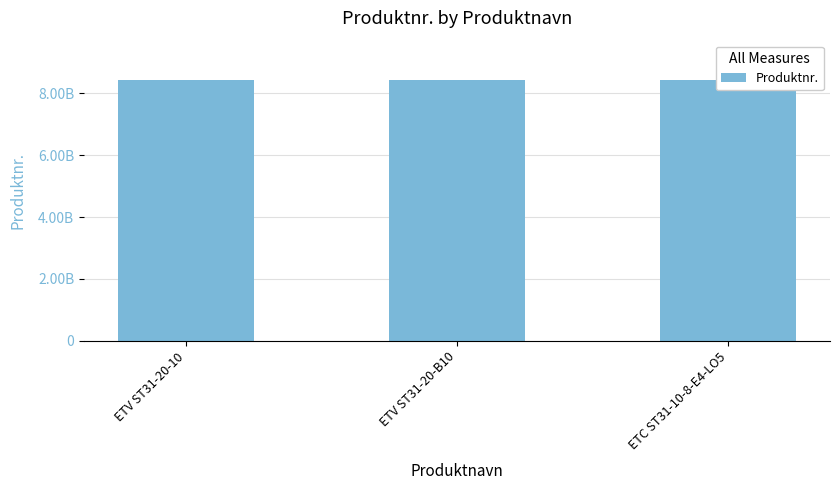

What is the value of the 1st bar from the left?

8433201710